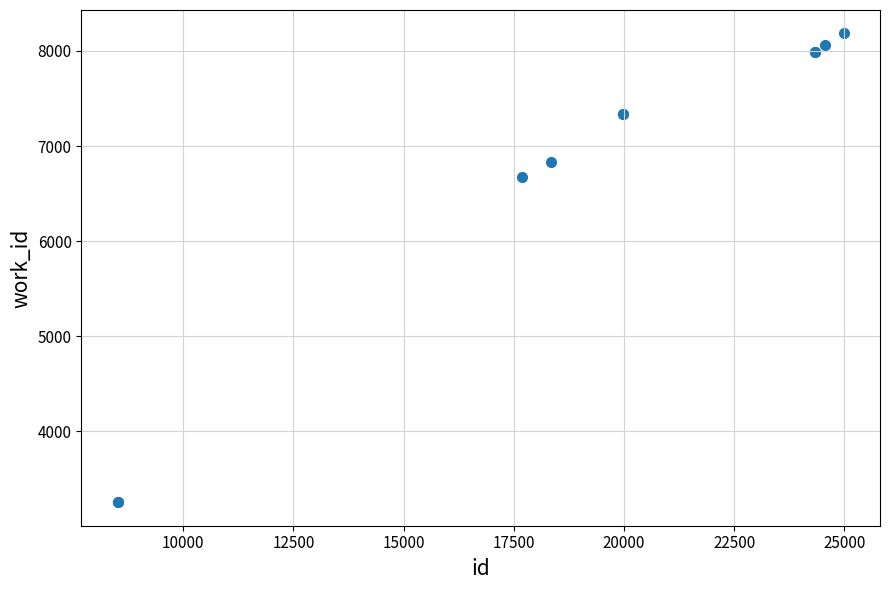

What Y value in the scatter plot is closest to 5720?

6673